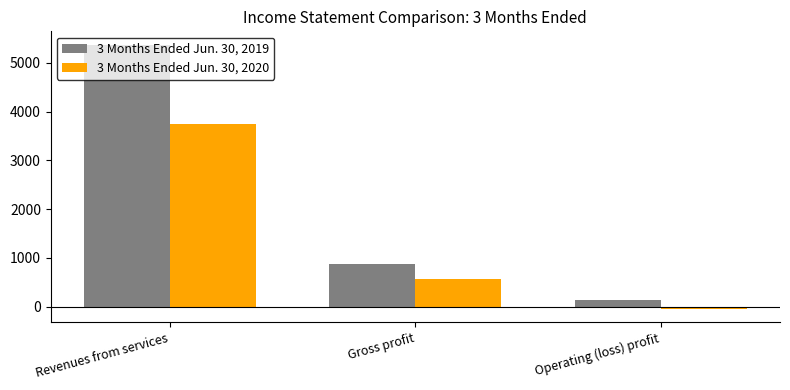

What is the sum of all 3 Months Ended Jun. 30, 2019 values?

6374.3